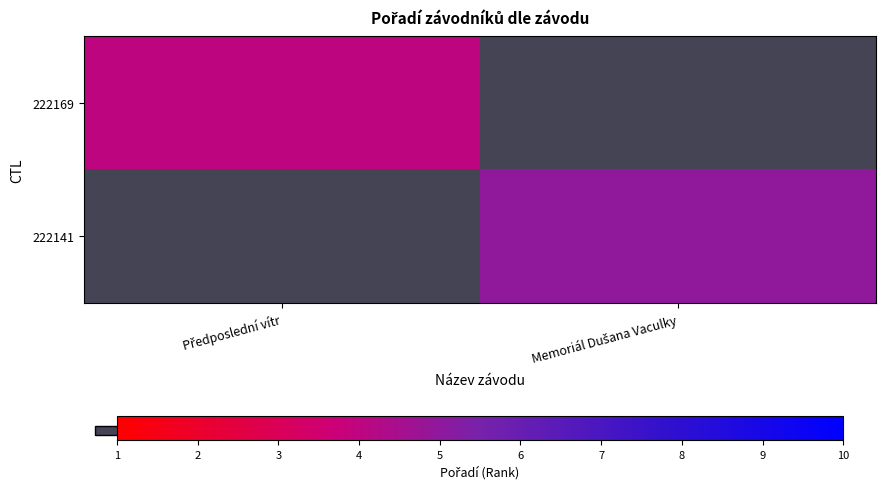

Which category has the lowest value in the 222141 series?

Předposlední vítr